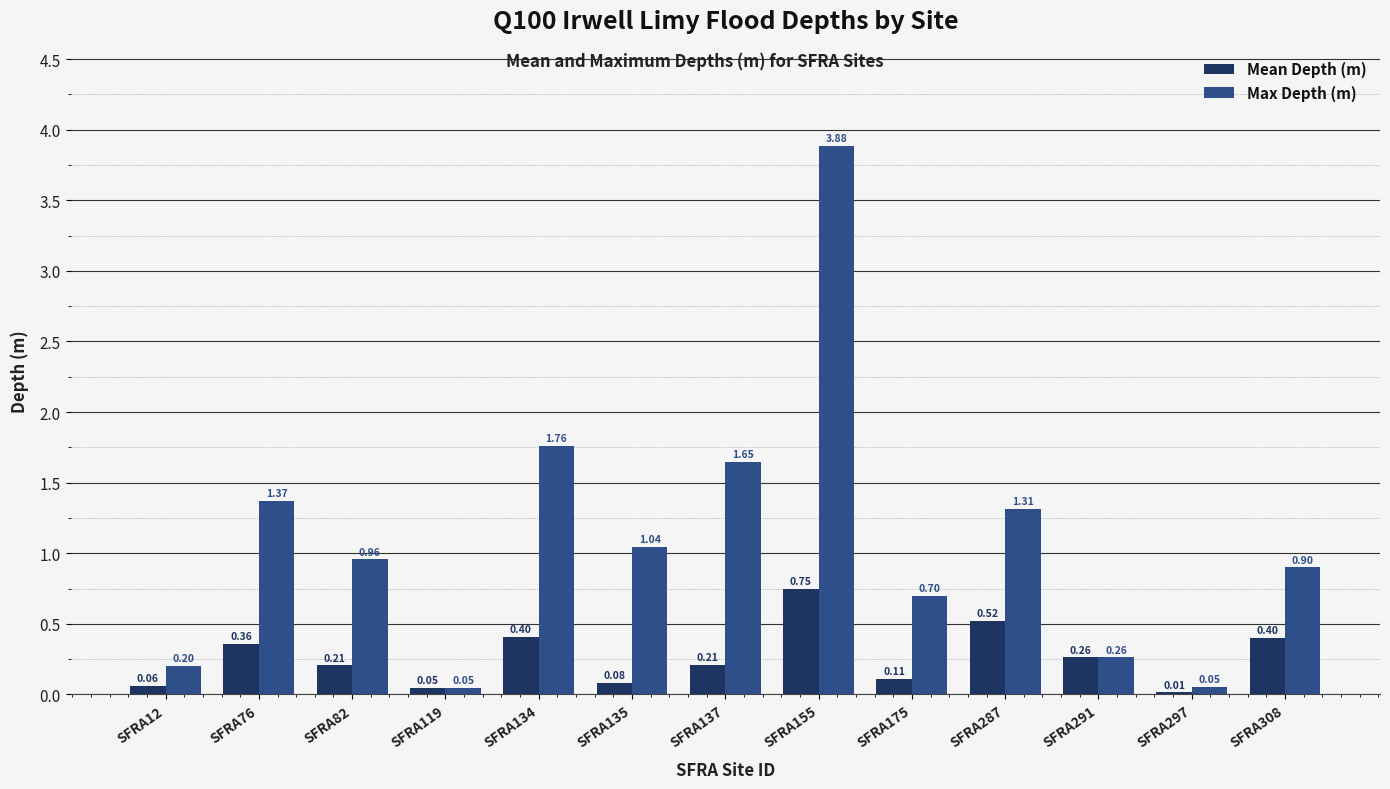

What is the sum of all Max Depth (m) values?

14.1